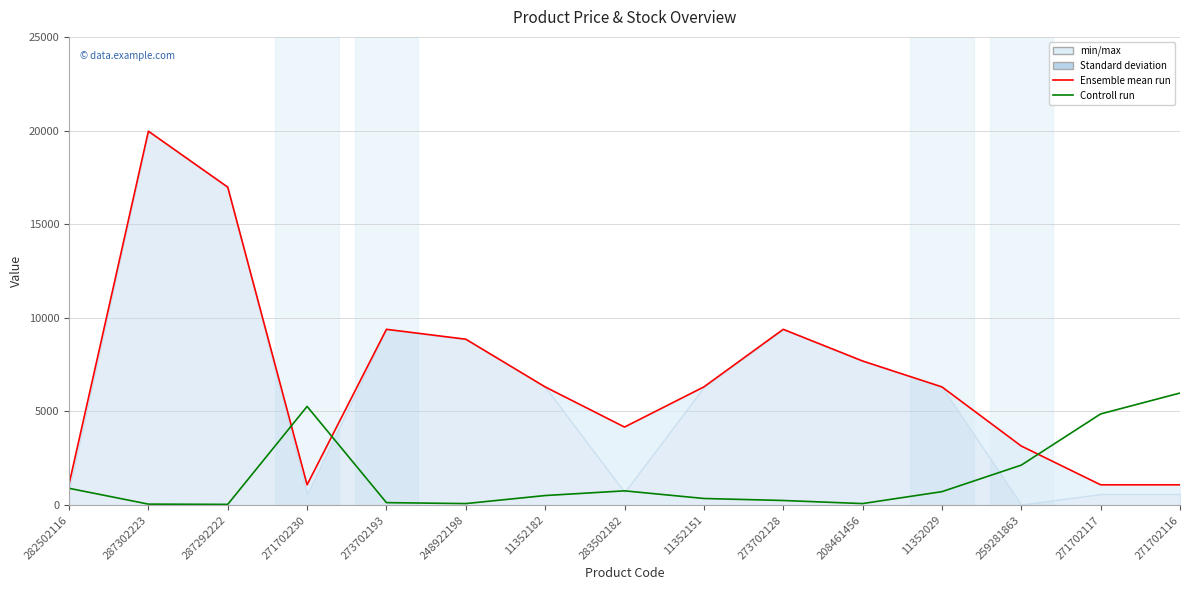

Which has a higher value, 208461456 or 282502116?

208461456